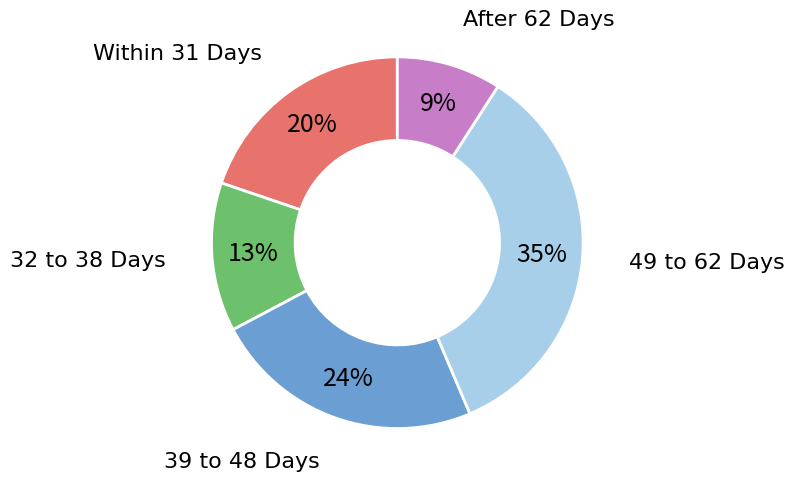

Is it true that Within 31 Days is 26% of the pie?

False